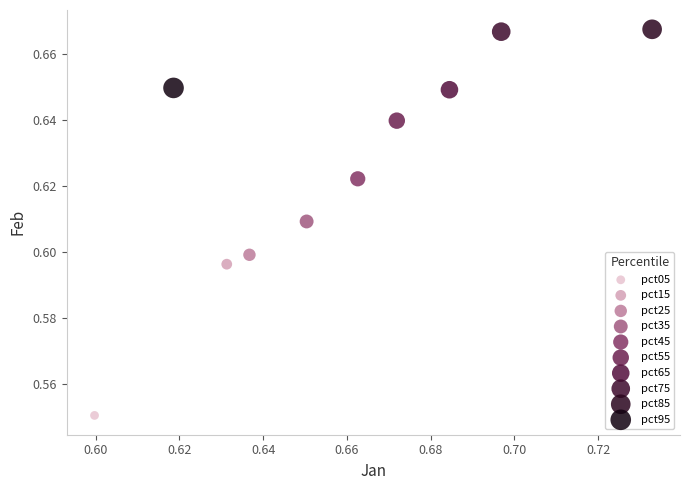

What are all the series names shown in the legend?

pct05, pct15, pct25, pct35, pct45, pct55, pct65, pct75, pct85, pct95